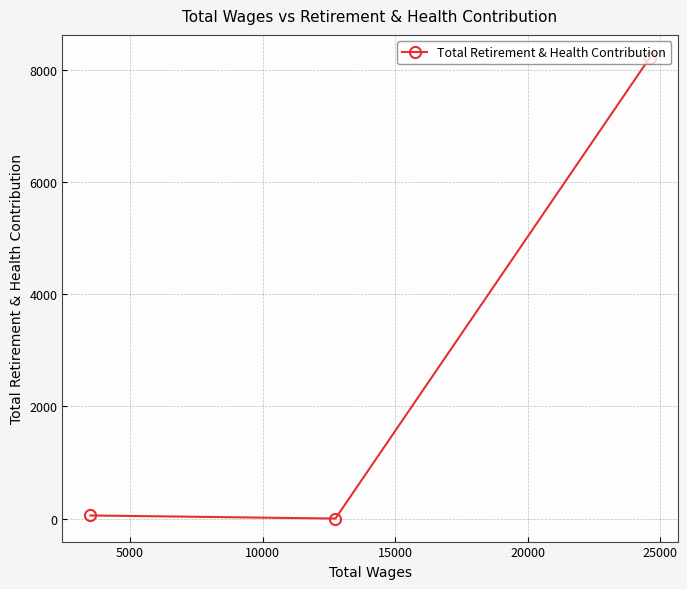

What is the greatest value displayed?

8208